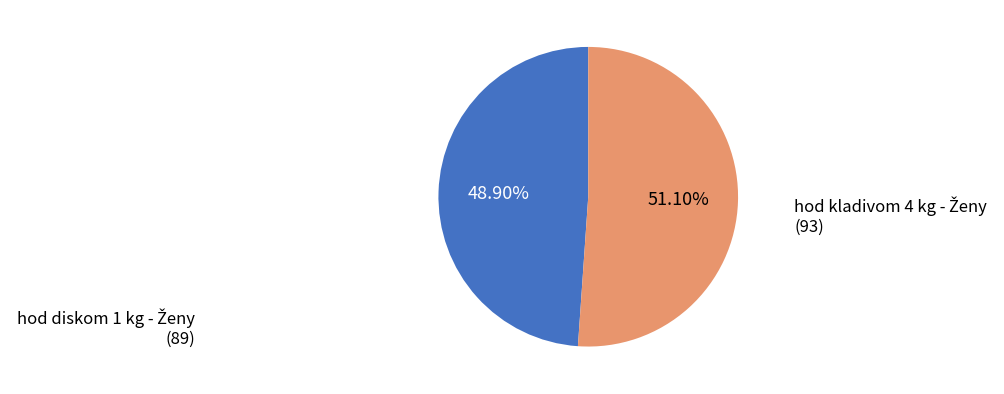

Is there a majority slice in this chart?

Yes